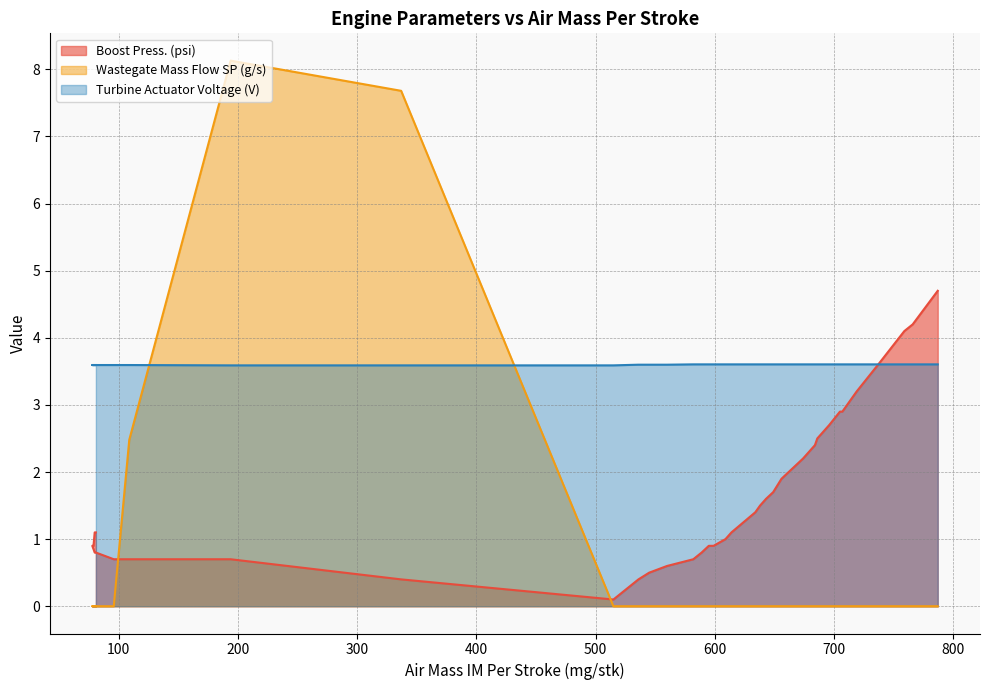

Rank the series at 545 from lowest to highest value.

Wastegate Mass Flow SP (g/s), Boost Press. (psi), Turbine Actuator Voltage (V)